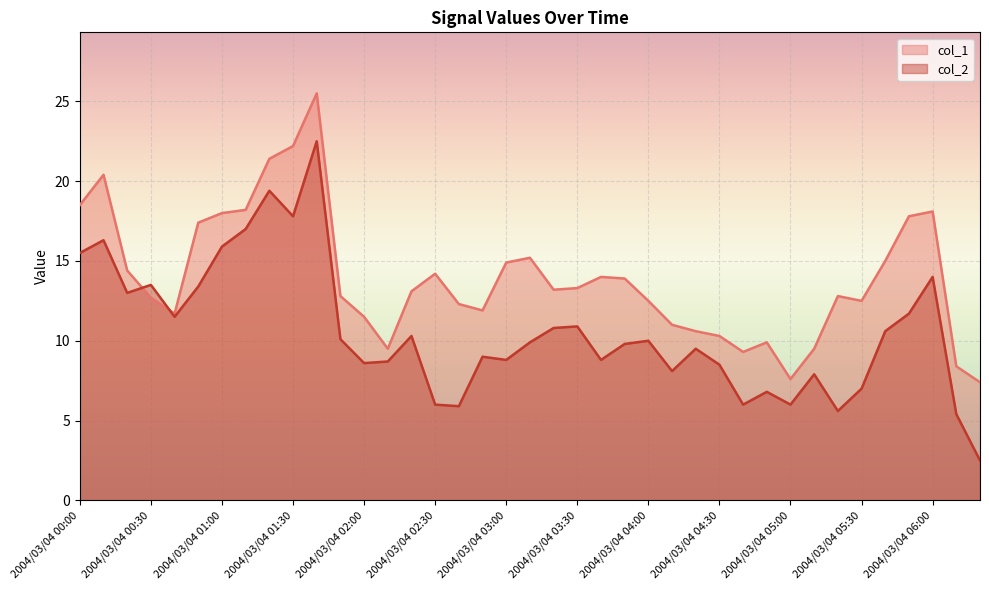

What is the total value across all series at 2004/03/04 06:10?

13.8